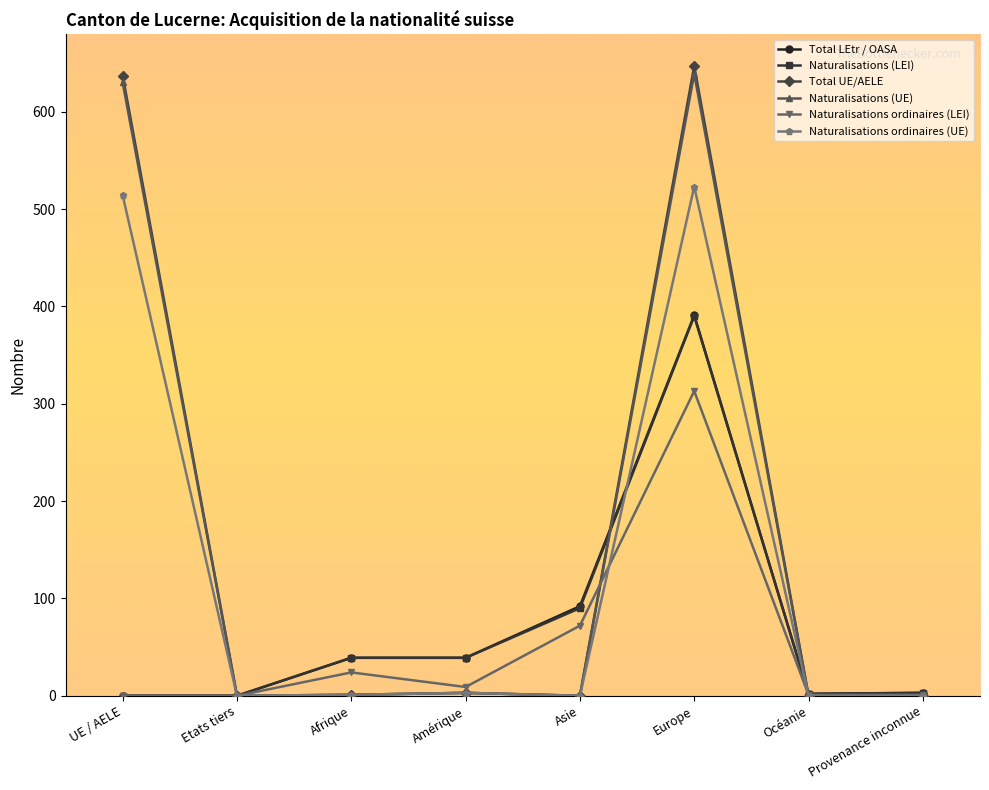

What is the average value of the Naturalisations ordinaires (UE) series?

130